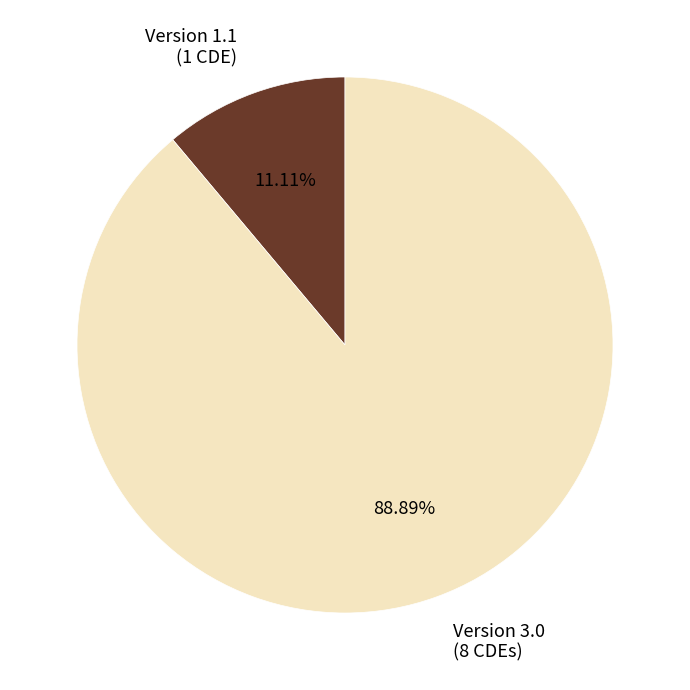

Does Version 1.1 (1 CDE) account for over 50% of the chart?

No